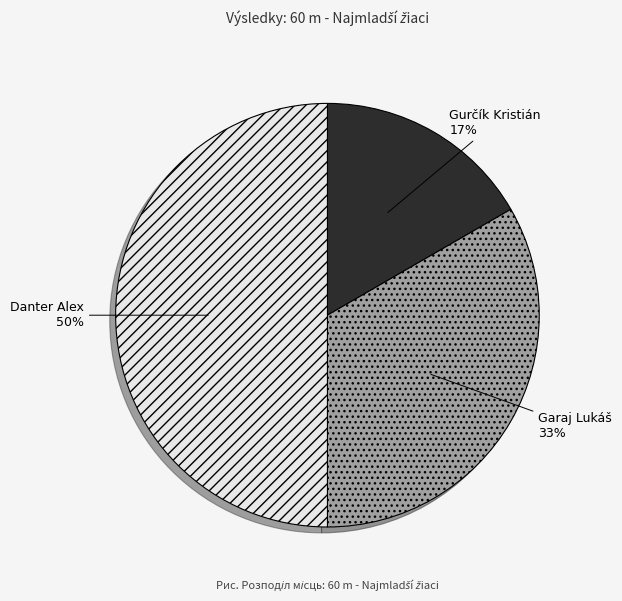

To the nearest percent, what portion does Danter Alex represent?

50%